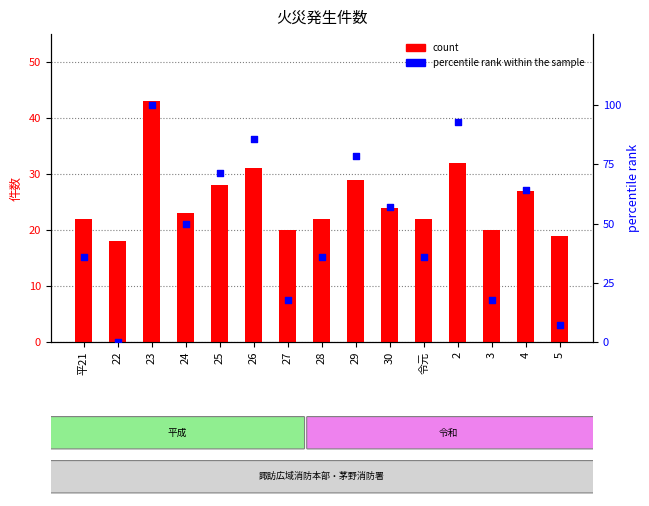

Which series reaches the minimum Y coordinate?

percentile rank within the sample